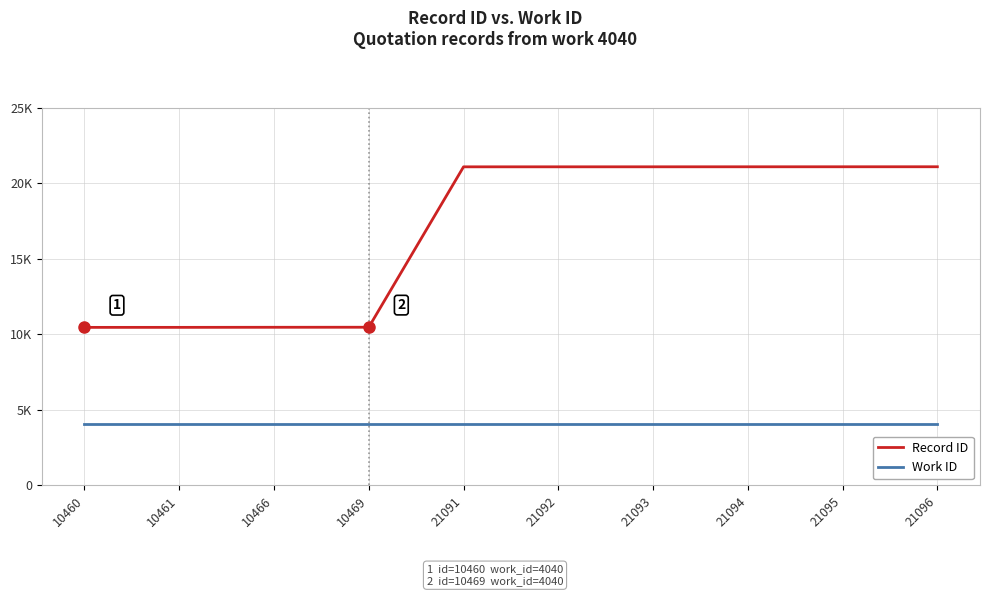

Reading left to right, list all the values displayed in this chart.

Record ID: 10460=10460	10461=10461	10466=10466	10469=10469	21091=21091	21092=21092	21093=21093	21094=21094	21095=21095	21096=21096
Work ID: 10460=4040	10461=4040	10466=4040	10469=4040	21091=4040	21092=4040	21093=4040	21094=4040	21095=4040	21096=4040